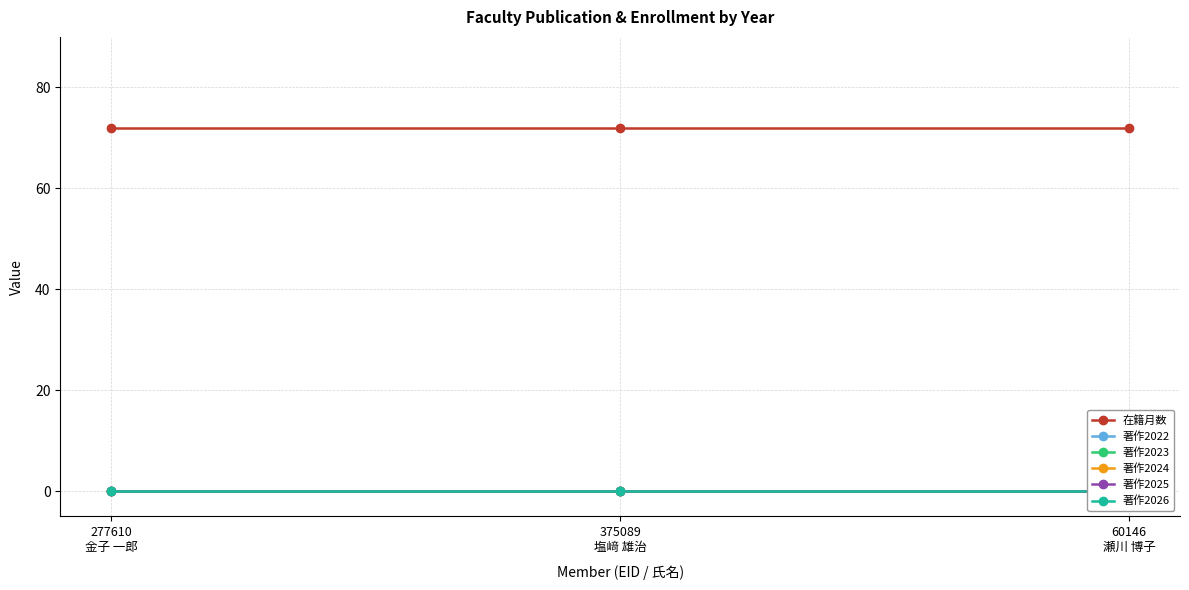

What is the spread (max minus min) of values at 277610
金子 一郎?

72